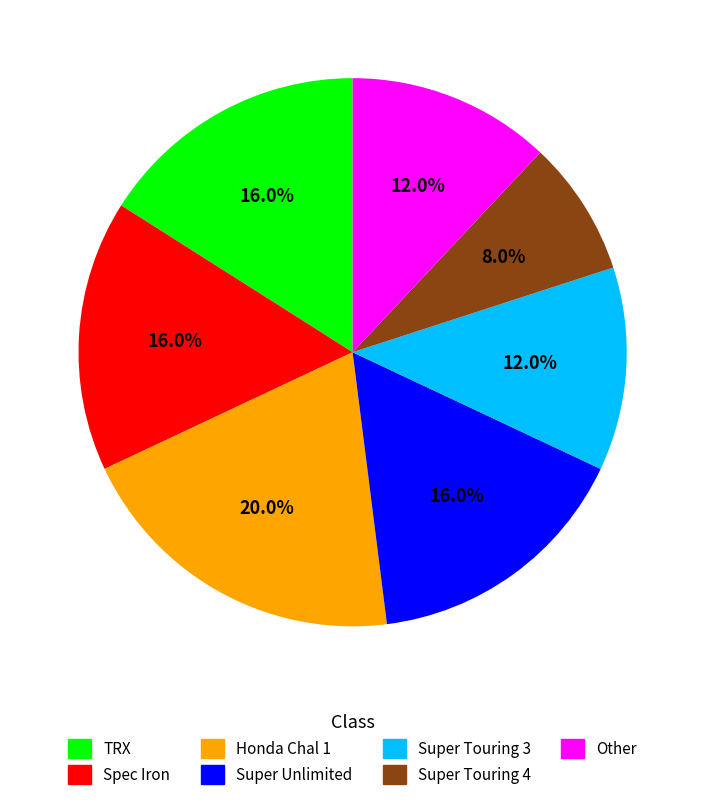

To the nearest percent, what percentage of the pie is Super Touring 4?

8%